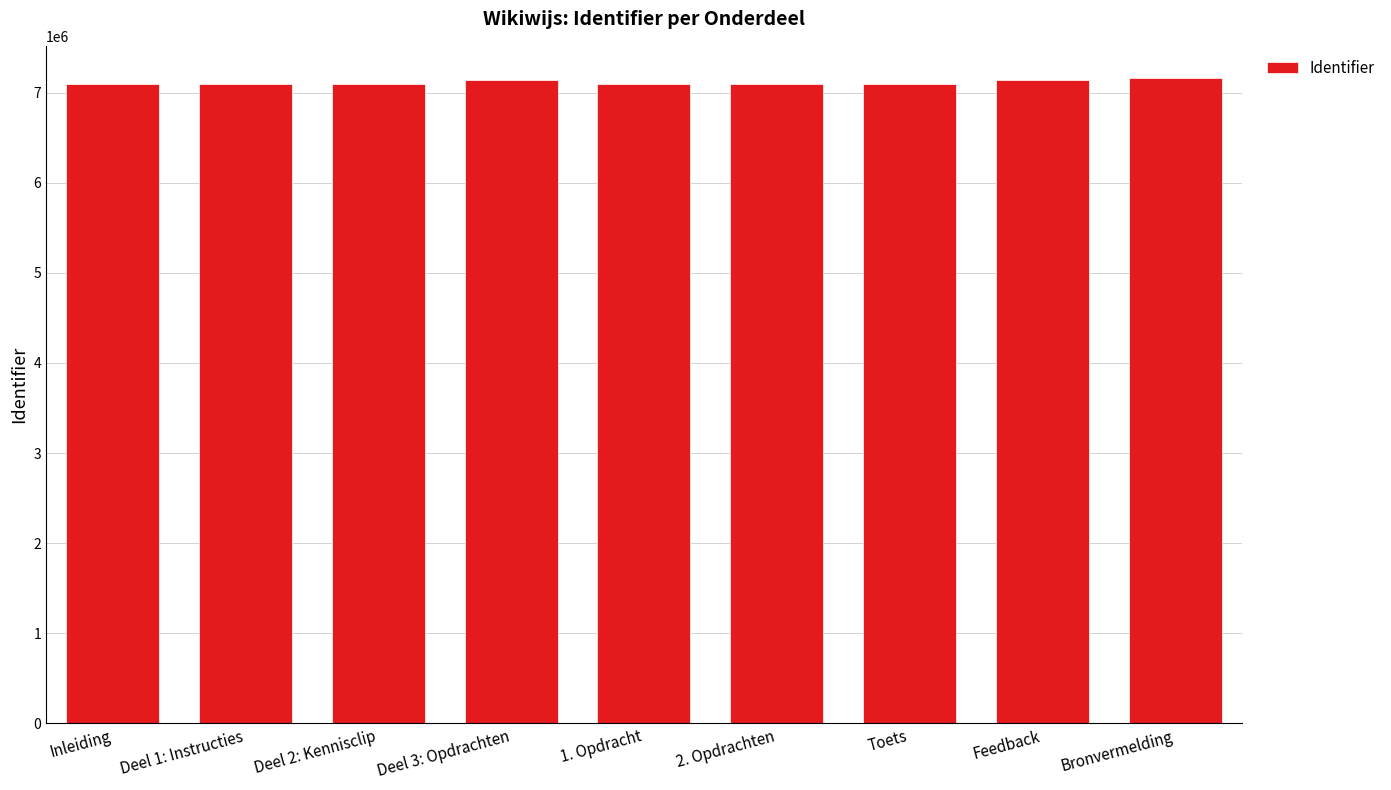

What is the label of the 8th bar from the right?

Deel 1: Instructies